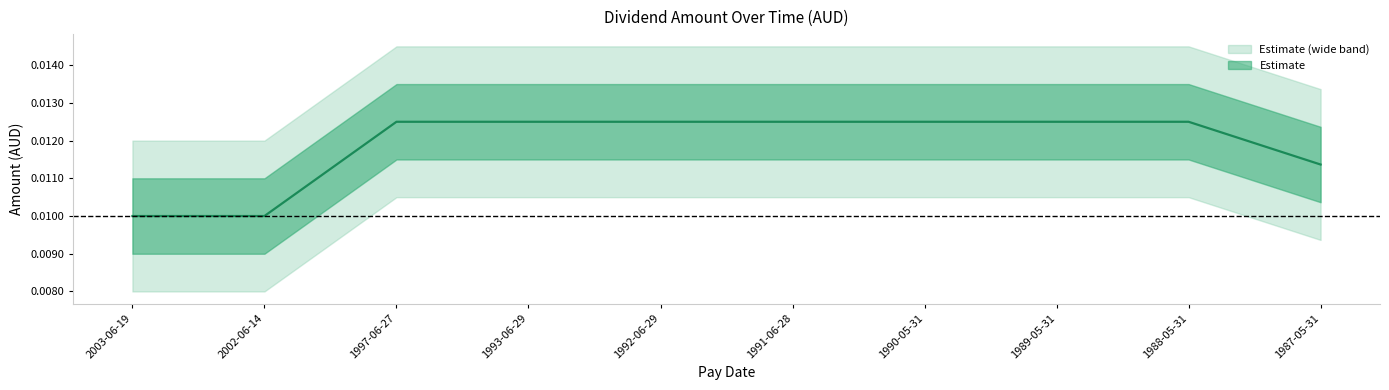

Which has a higher value, 1993-06-29 or 1992-06-29?

1993-06-29